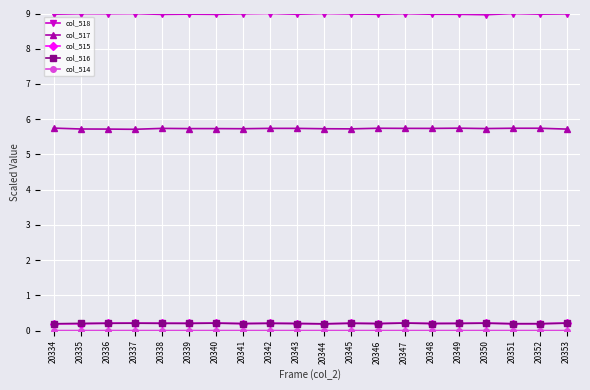

True or false: col_516 and col_518 cross at least once.

False